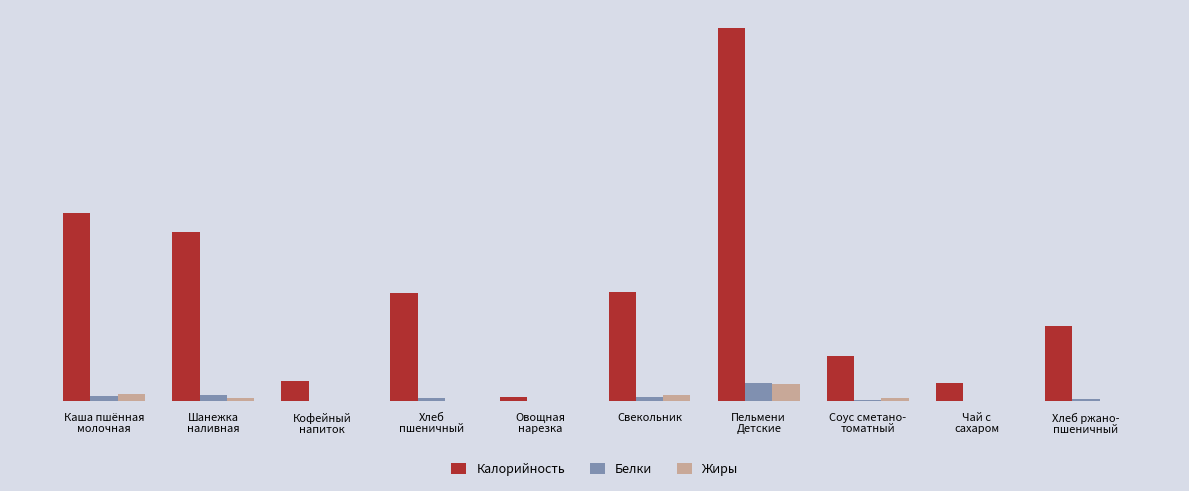

What is the sum of the Белки values at Чай с
сахаром and Соус сметано-
томатный?

2.0